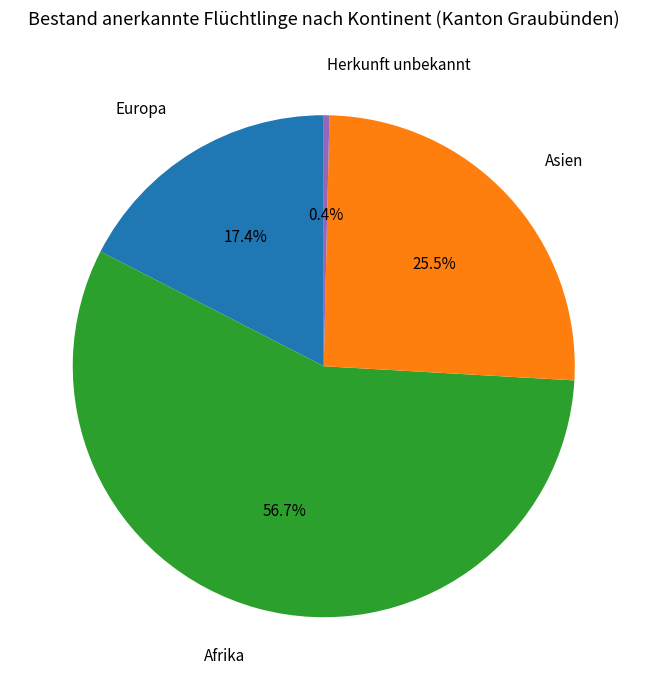

What is the ratio of the value at Asien to the value at Herkunft unbekannt?

71.0